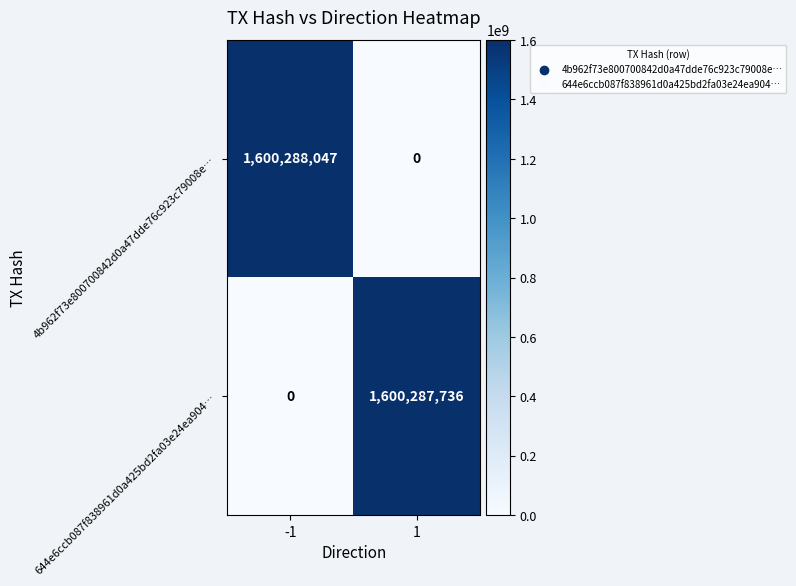

Reading left to right, list all the values displayed in this chart.

4b962f73e800700842d0a47dde76c923c79008e…: 1600288047	0
644e6ccb087f838961d0a425bd2fa03e24ea904…: 0	1600287736